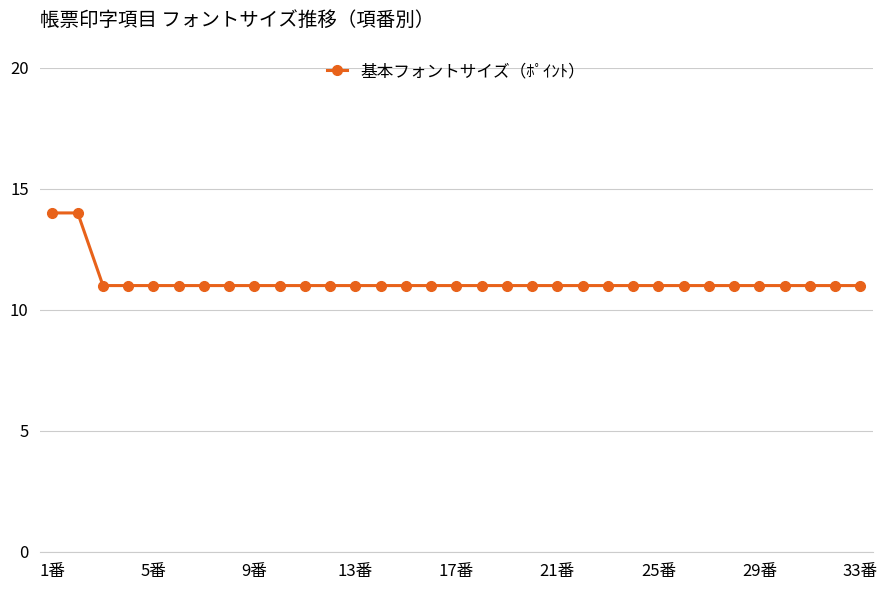

What is the maximum value shown in the chart?

14